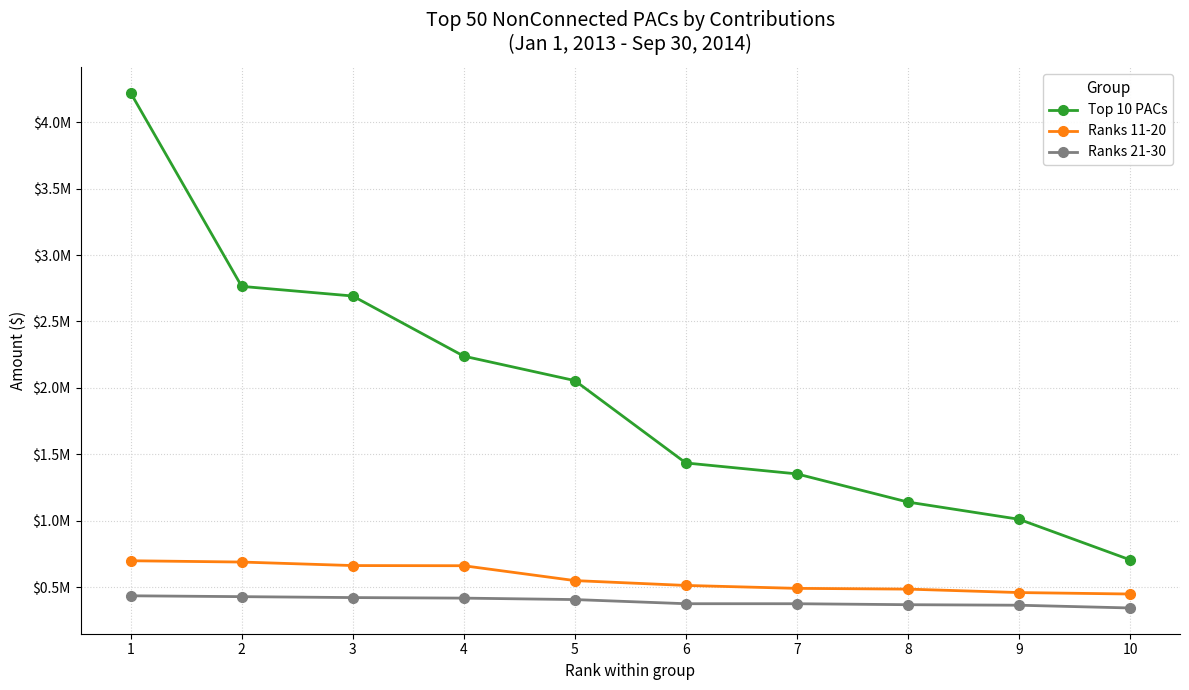

What is the value of the Top 10 PACs point at the 7th from the left?

1352200.0